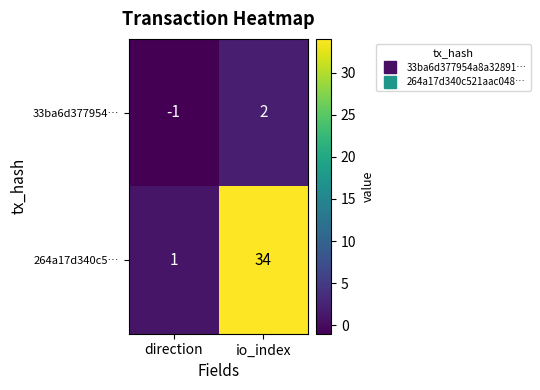

At which label is 264a17d340c5… closest to 17?

direction